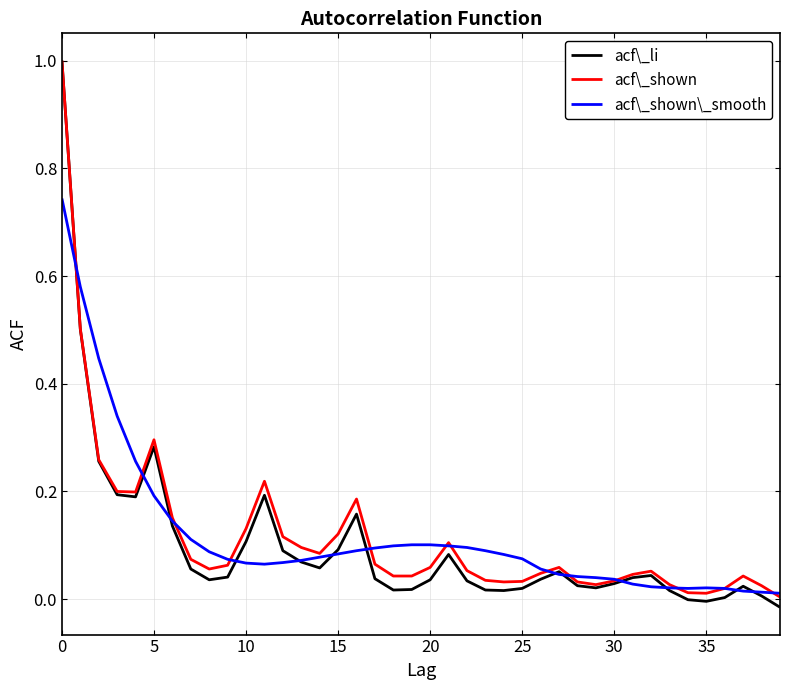

What is the greatest value displayed?

1.0